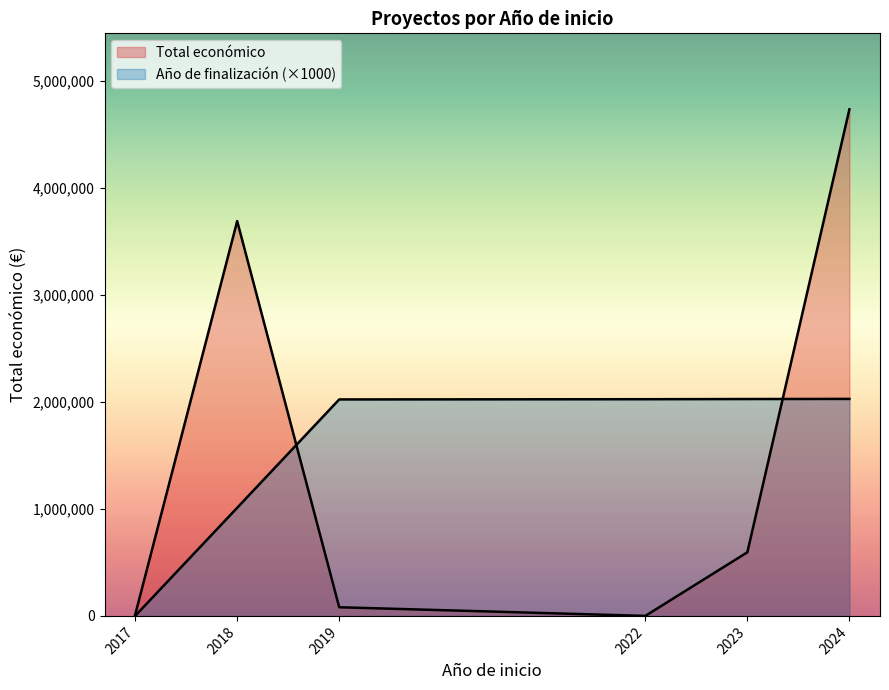

Where is Año de finalización nearest to the value 1014?

2018